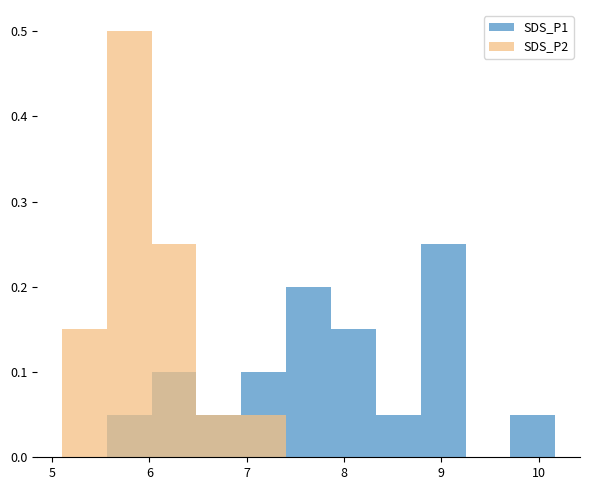

How many values in the SDS_P1 series exceed 0?

9